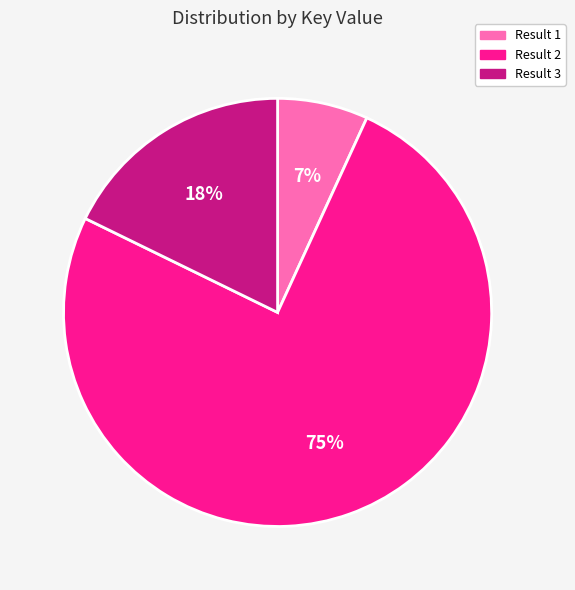

To the nearest percent, what is the average slice percentage?

33%